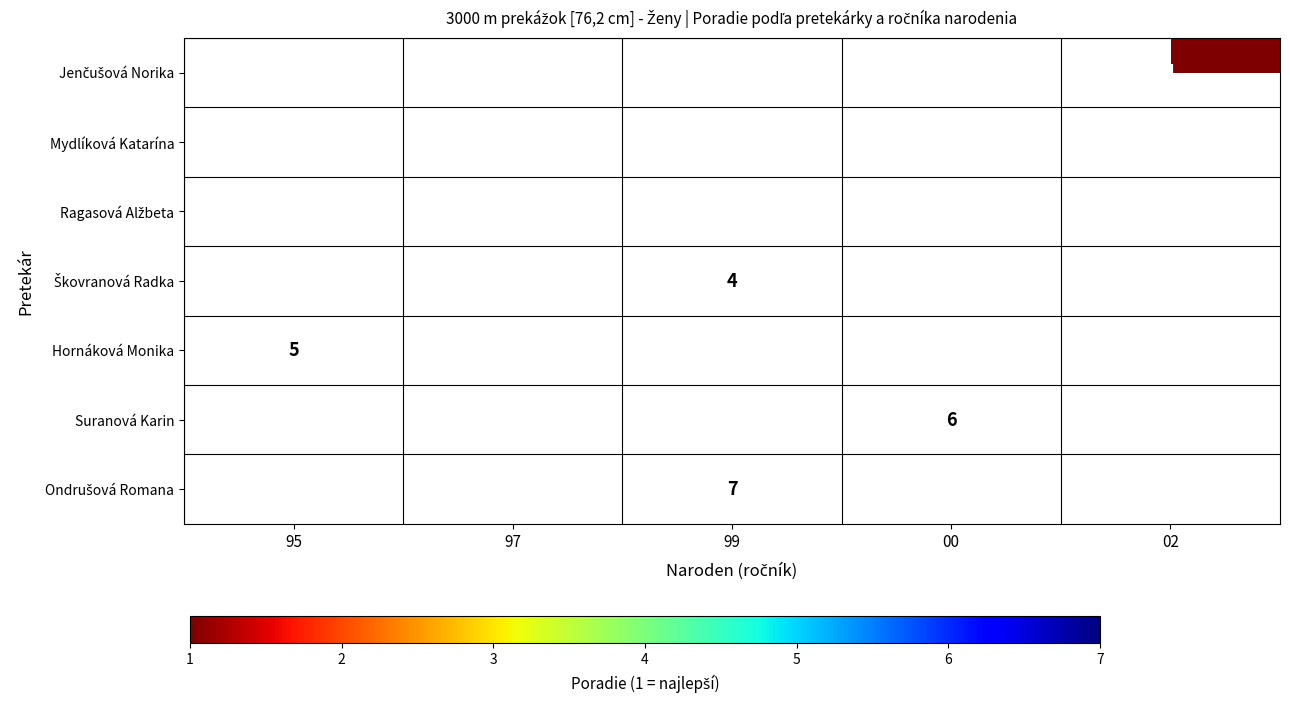

What is the approximate value of Hornáková Monika at 95?

5.0